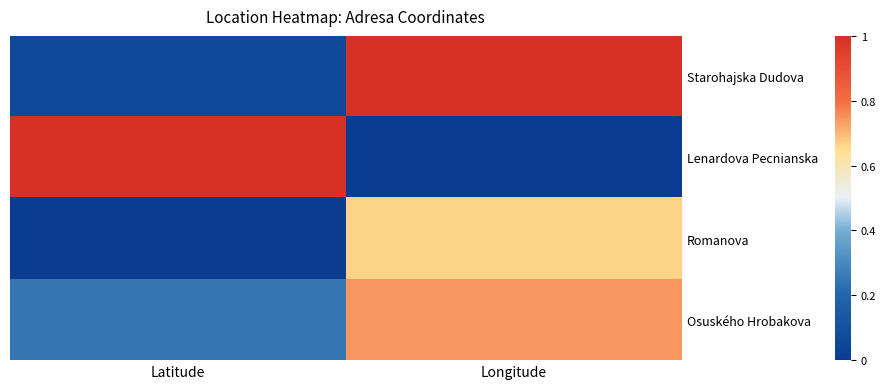

Reading left to right, what are all the values shown in this chart?

Starohajska Dudova: Latitude=0.1	Longitude=1.0
Lenardova Pecnianska: Latitude=1.0	Longitude=0.0
Romanova: Latitude=0.0	Longitude=0.7
Osuského Hrobakova: Latitude=0.2	Longitude=0.7